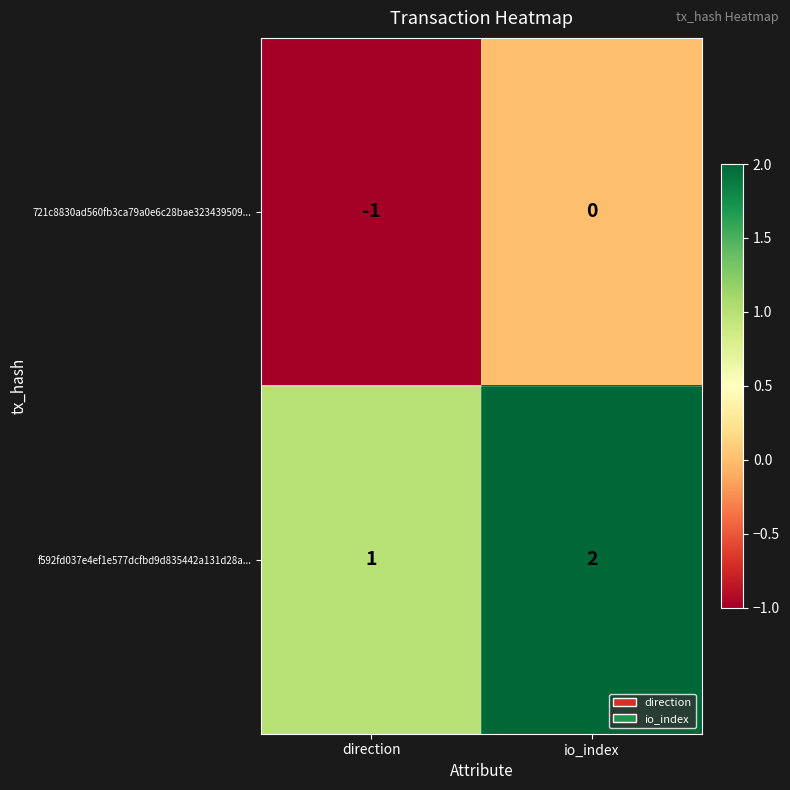

Reading left to right, extract all data points from this chart.

721c8830ad560fb3ca79a0e6c28bae323439509...: direction=-1	io_index=0
f592fd037e4ef1e577dcfbd9d835442a131d28a...: direction=1	io_index=2